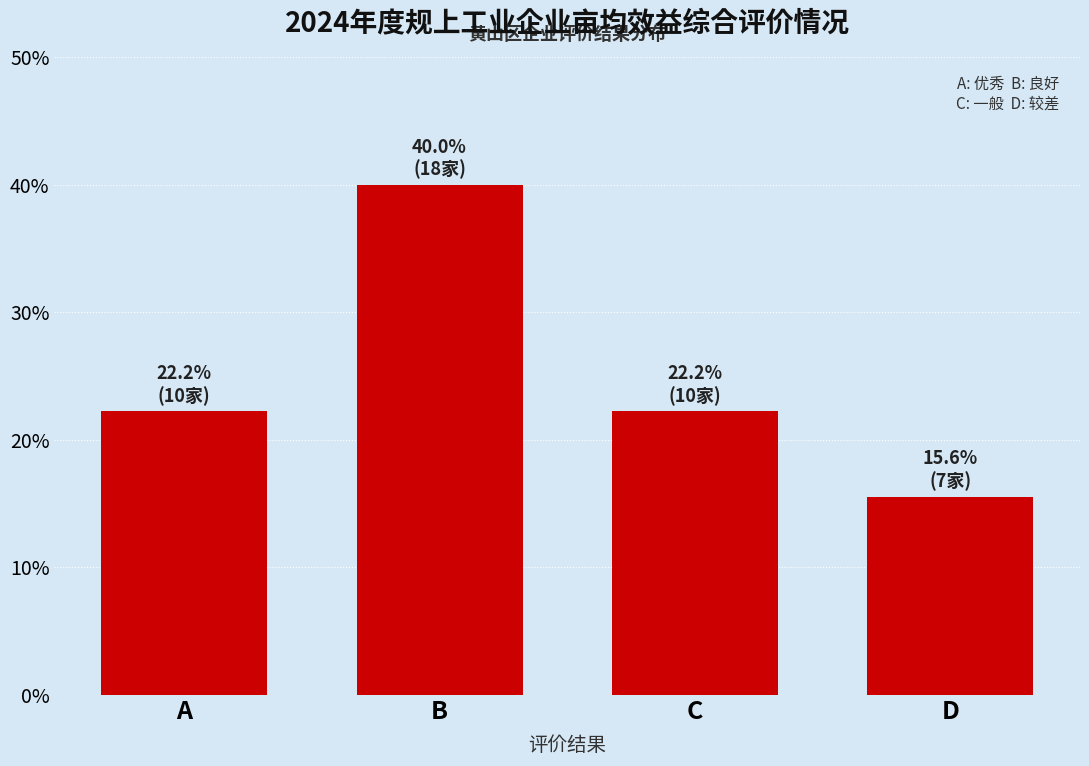

Reading left to right, list all the values displayed in this chart.

22.2	40.0	22.2	15.6